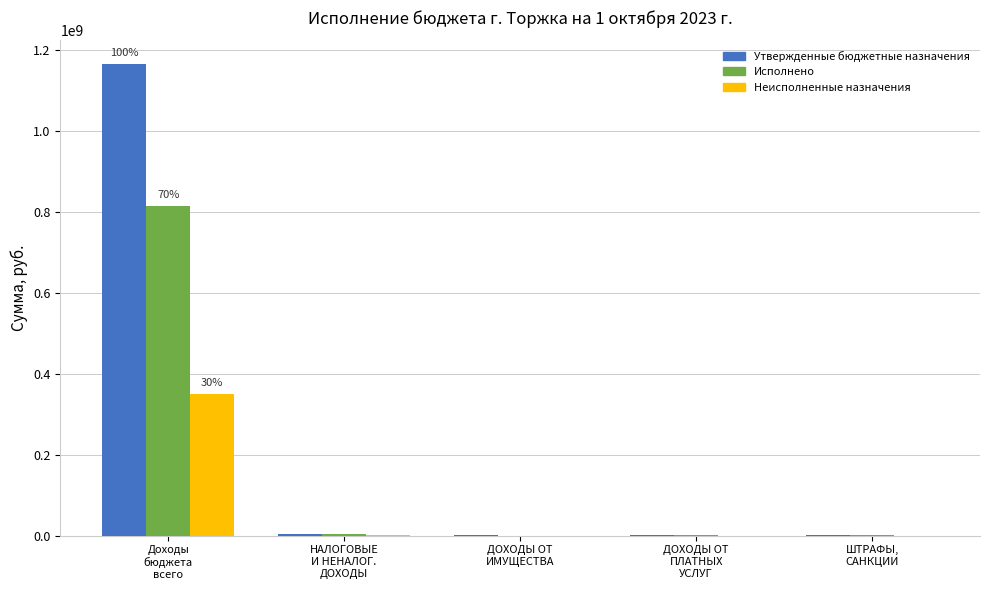

What is the sum of all Неисполненные назначения values?

350971486.7